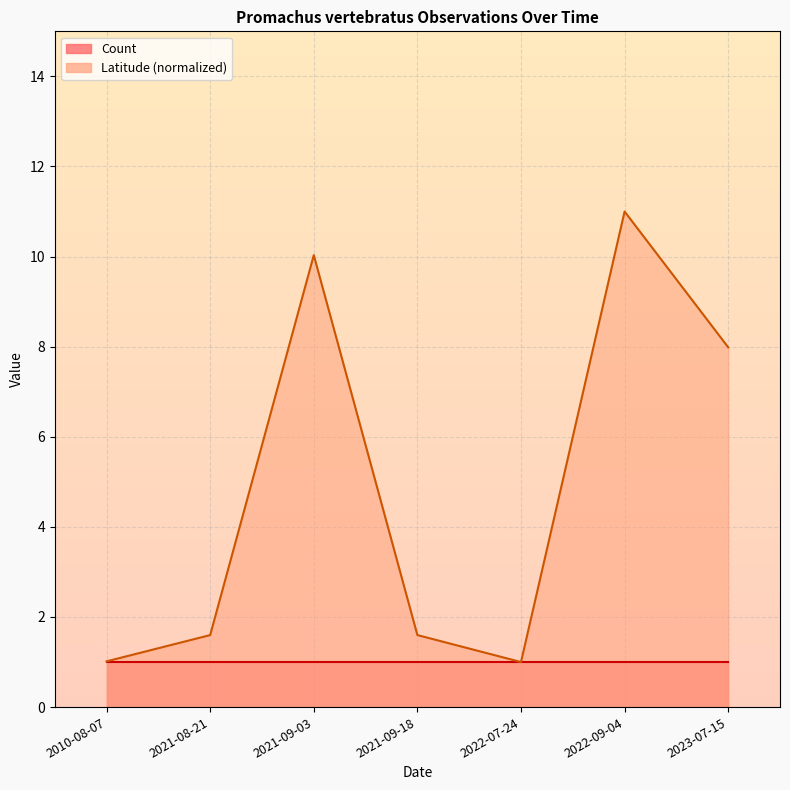

True or false: the data has more than 2 interior local peaks.

False